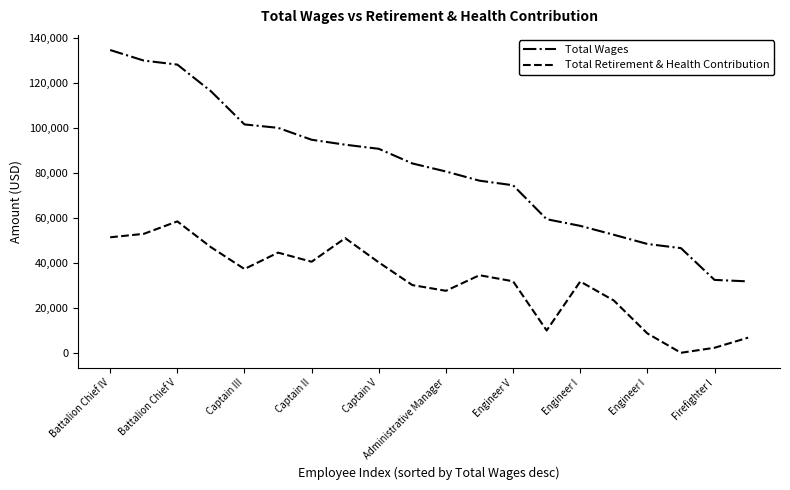

How many lines are shown in the chart?

2